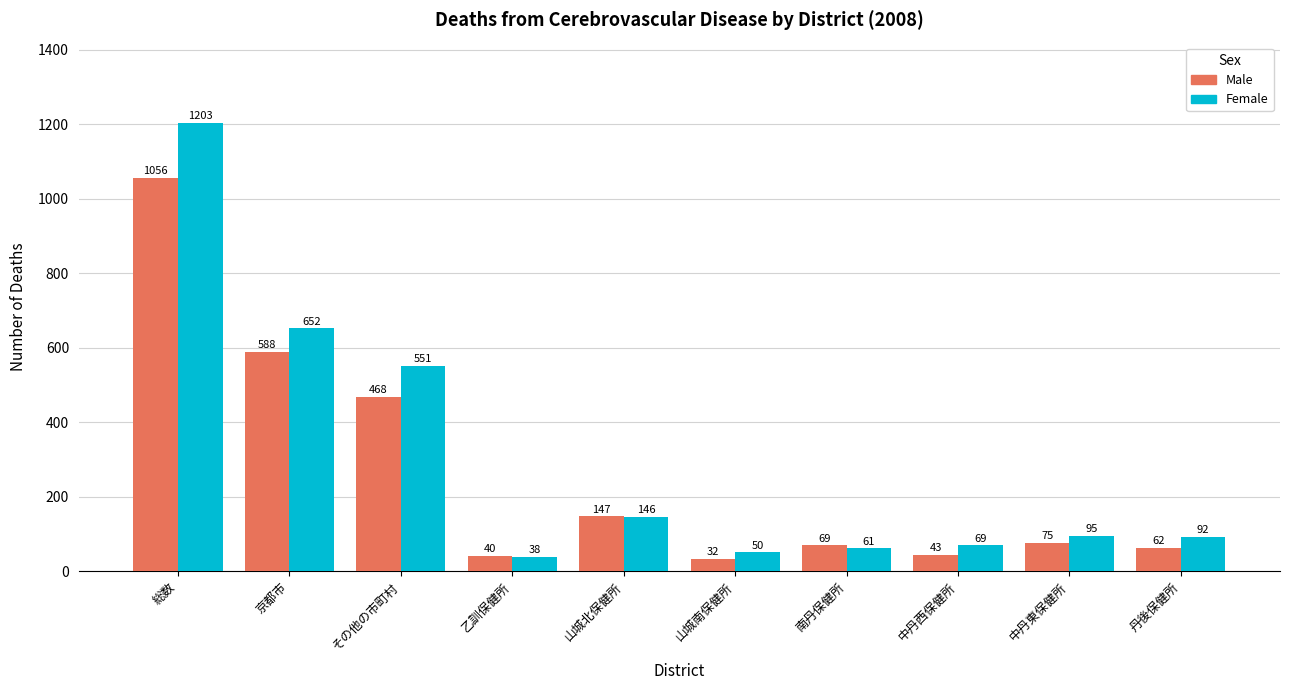

What is the spread (max minus min) of values at 中丹西保健所?

26